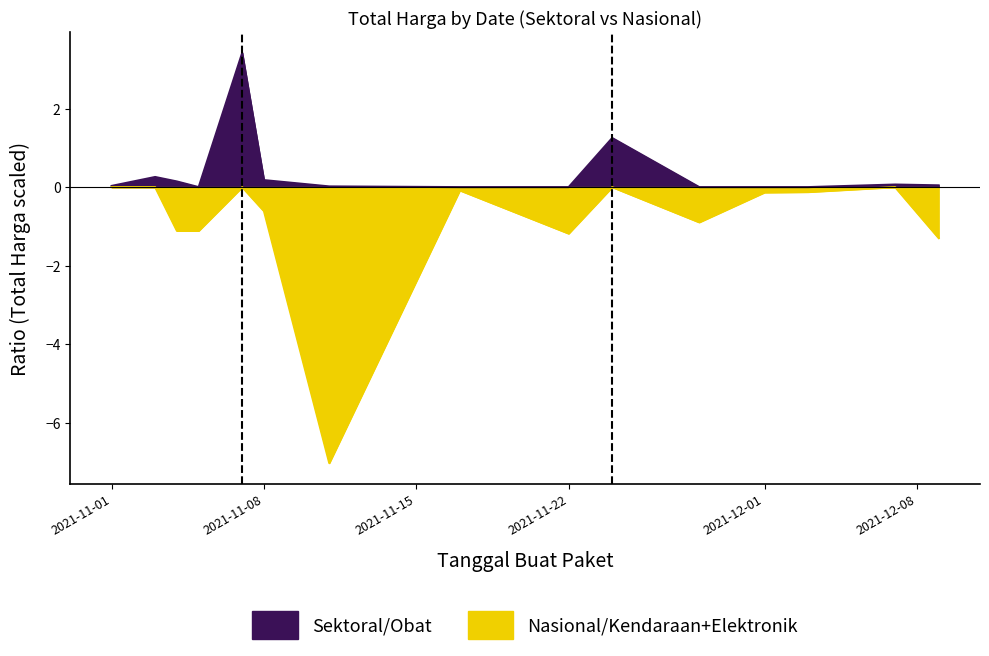

What position from the left is 2021-11-04?

3